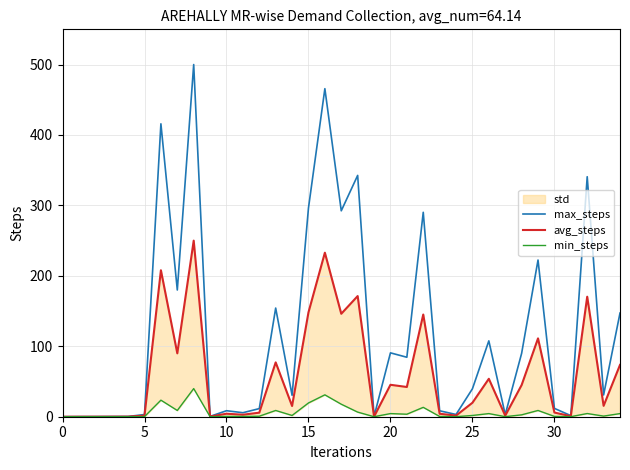

How many data points in max_steps are less than 30?

16